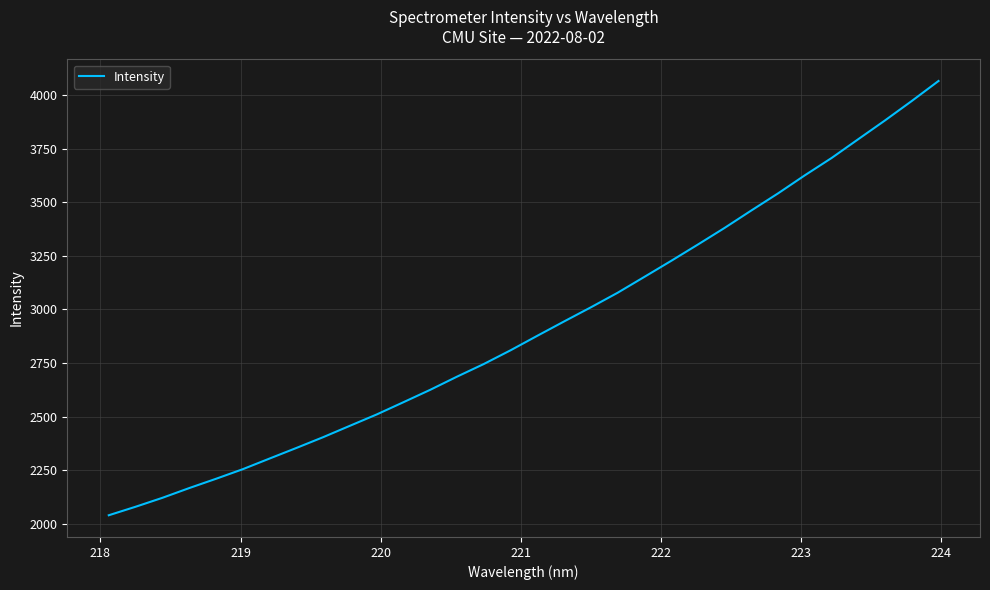

What is the greatest value displayed?

4065.8